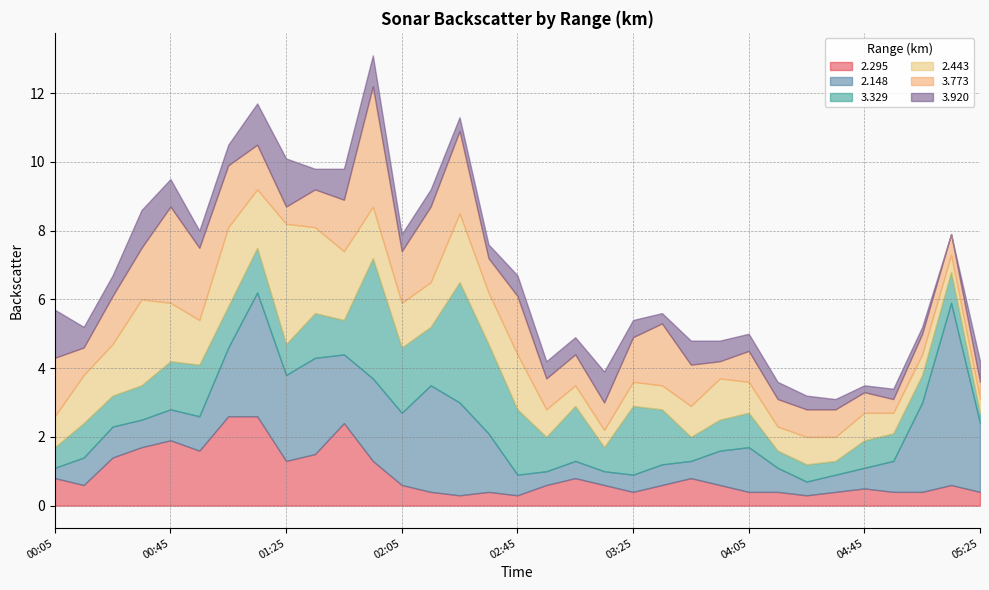

How many values in the 3.773 series are below 1?

15